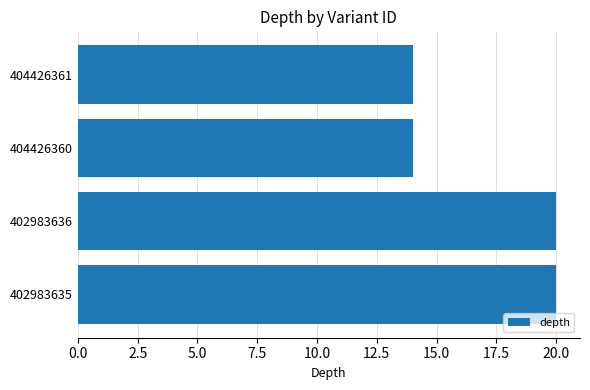

What is the sum of all values?

68